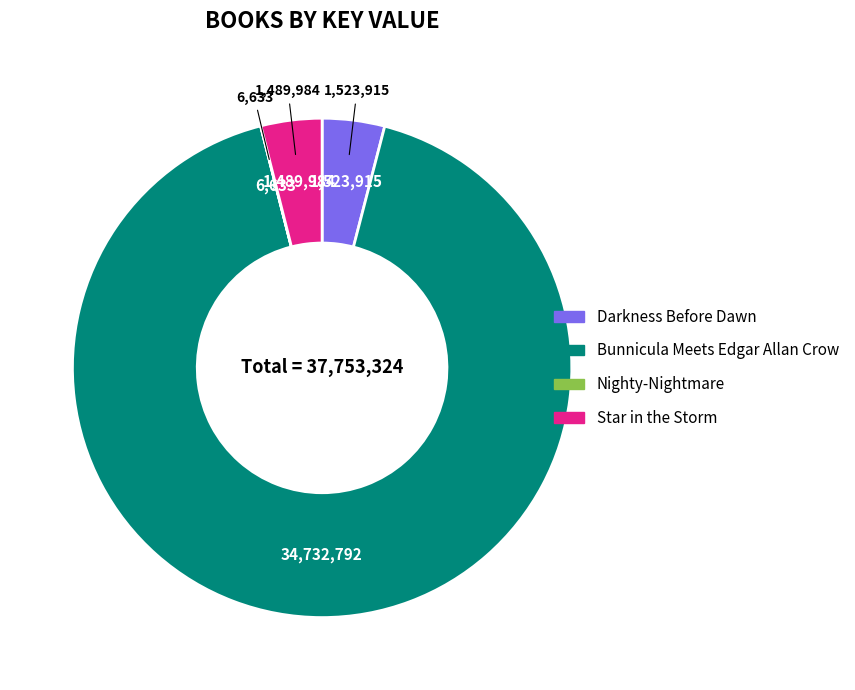

Which slice represents more than half of the pie?

Bunnicula Meets Edgar Allan Crow